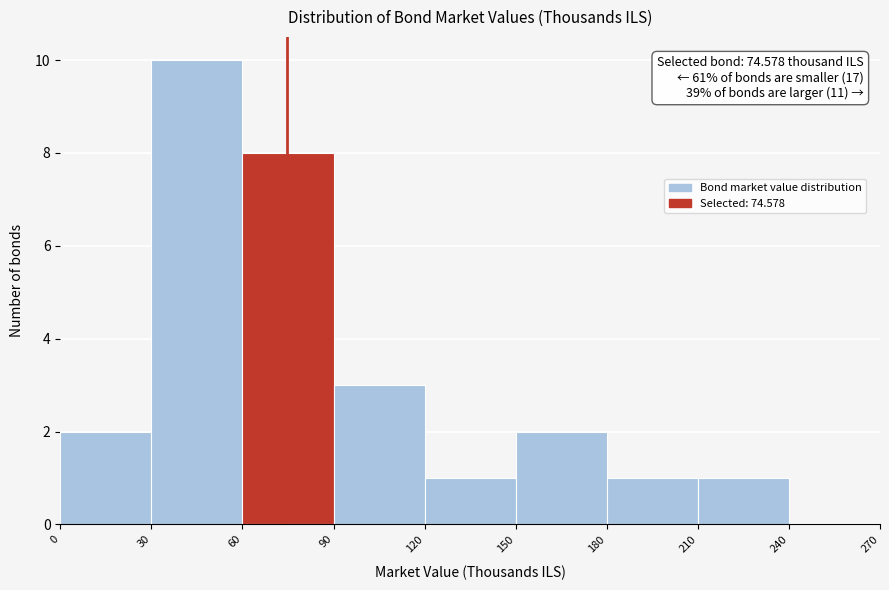

Over which range of the x-axis is the bar tallest?

30 to 60